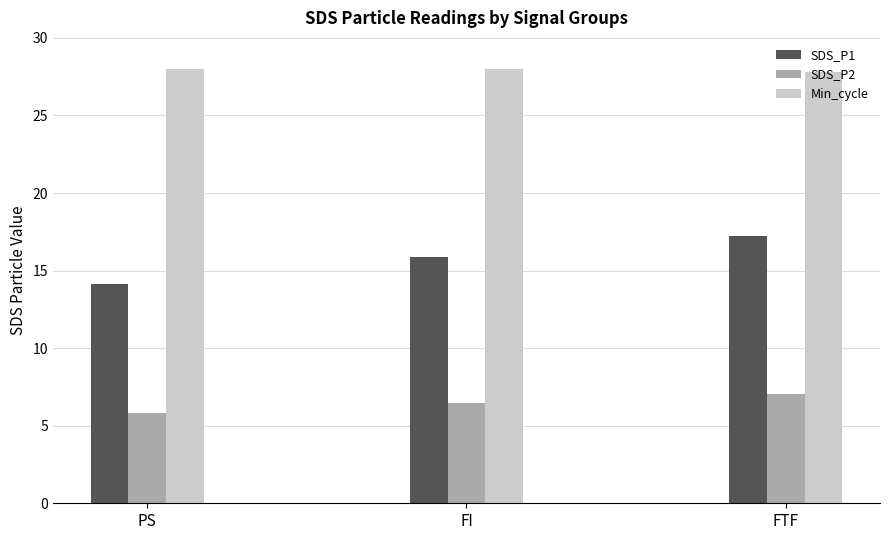

Where does the SDS_P1 series first go above 15?

FI